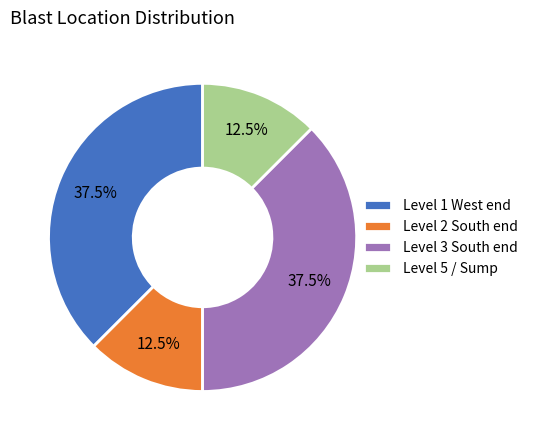

Does Level 2 South end represent more than half of the total?

No